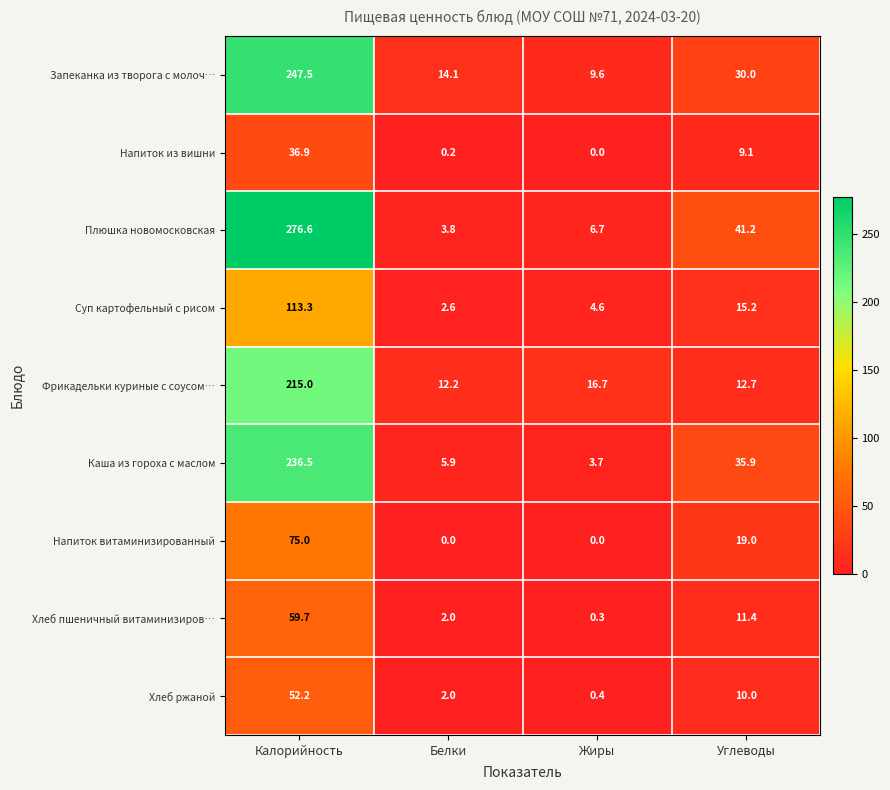

Is the value of Запеканка из творога с молоч… at Белки greater than the value of Фрикадельки куриные с соусом… at Углеводы?

Yes